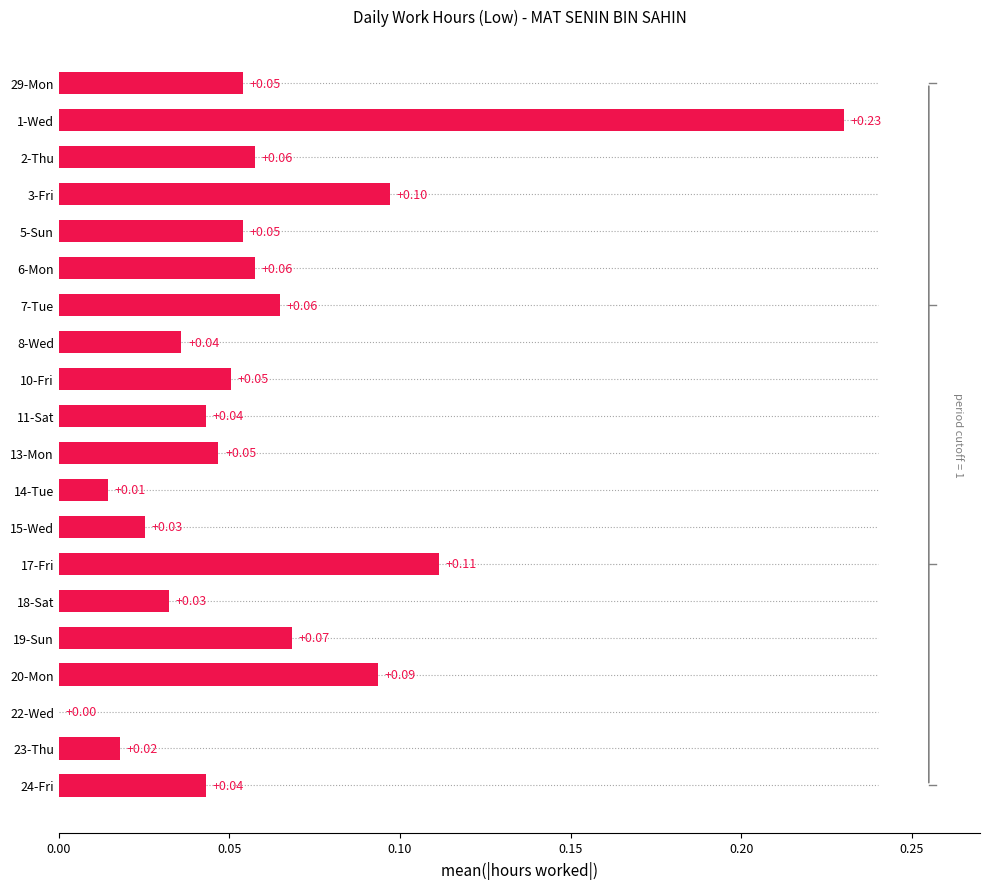

Between 5-Sun and 7-Tue, which is larger?

7-Tue